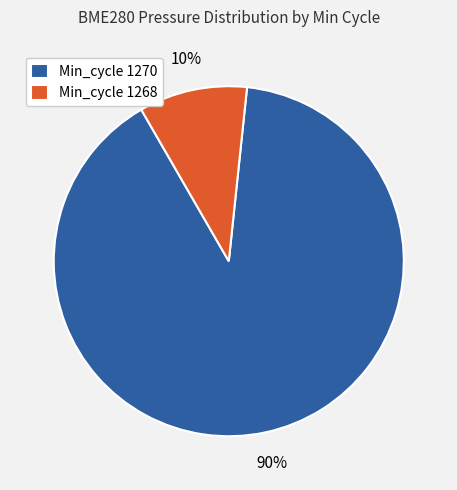

Is there any slice that represents more than half of the pie?

Yes